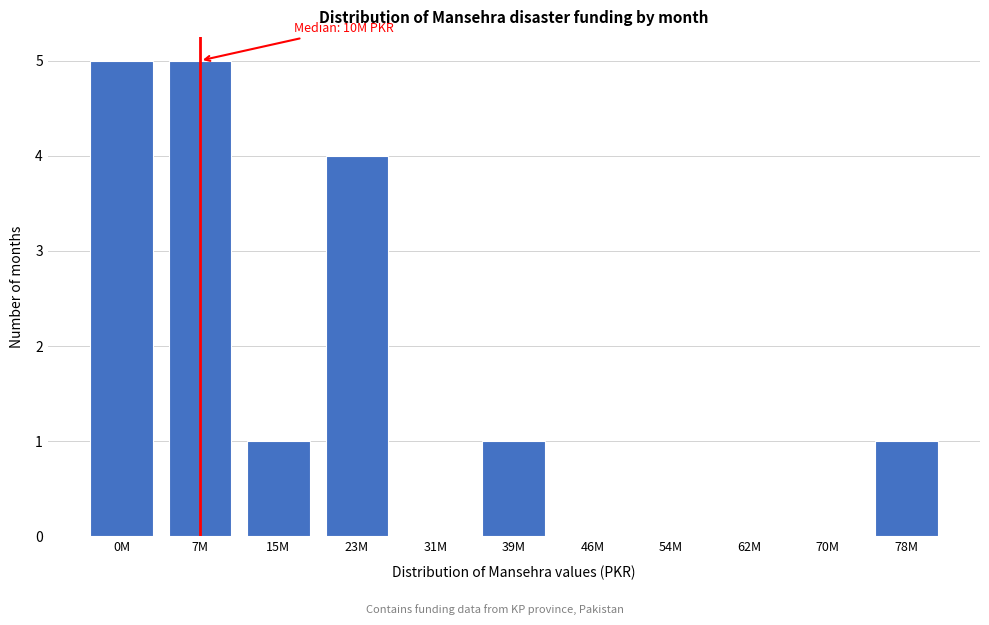

Reading left to right, list all the values displayed in this chart.

0M=5	7M=5	15M=1	23M=4	31M=0	39M=1	46M=0	54M=0	62M=0	70M=0	78M=1